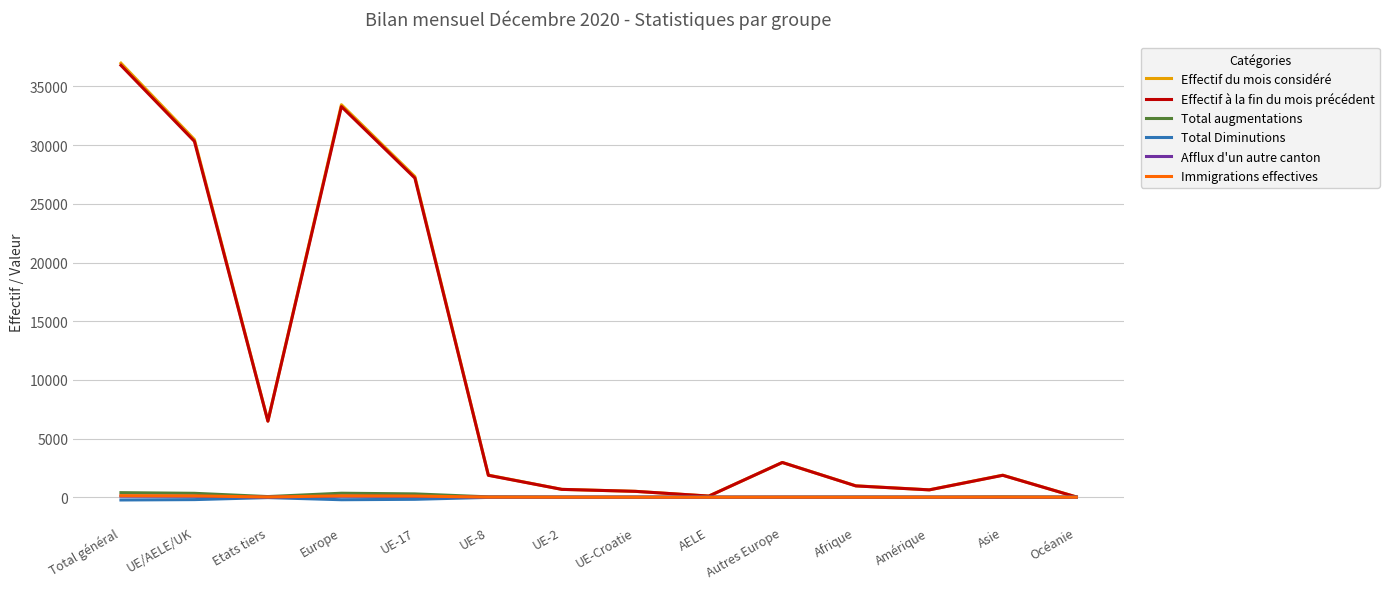

Which category has the highest value in the Effectif du mois considéré series?

Total général